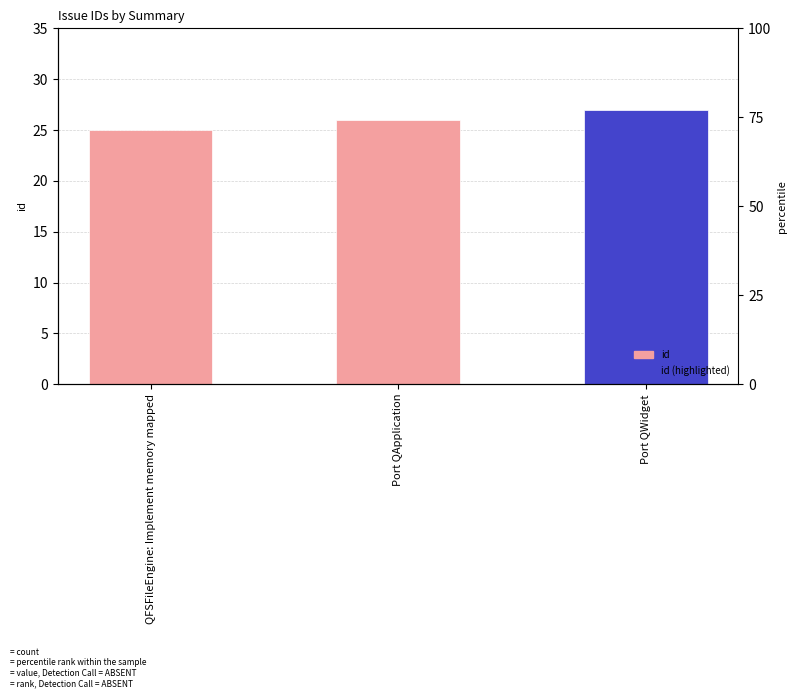

What is the value of the 1st bar from the left?

25